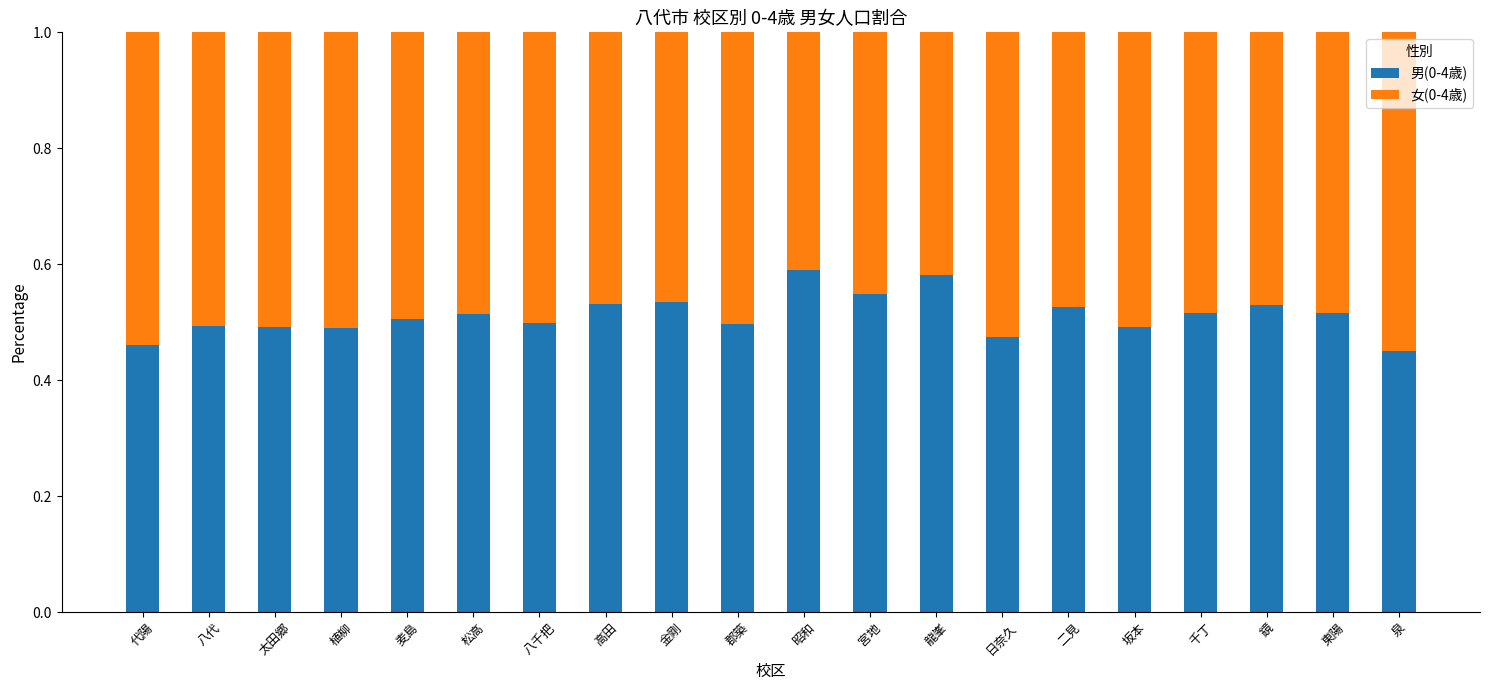

The 男(0-4歳) series shows 0.2 at 八千把. True or false?

False